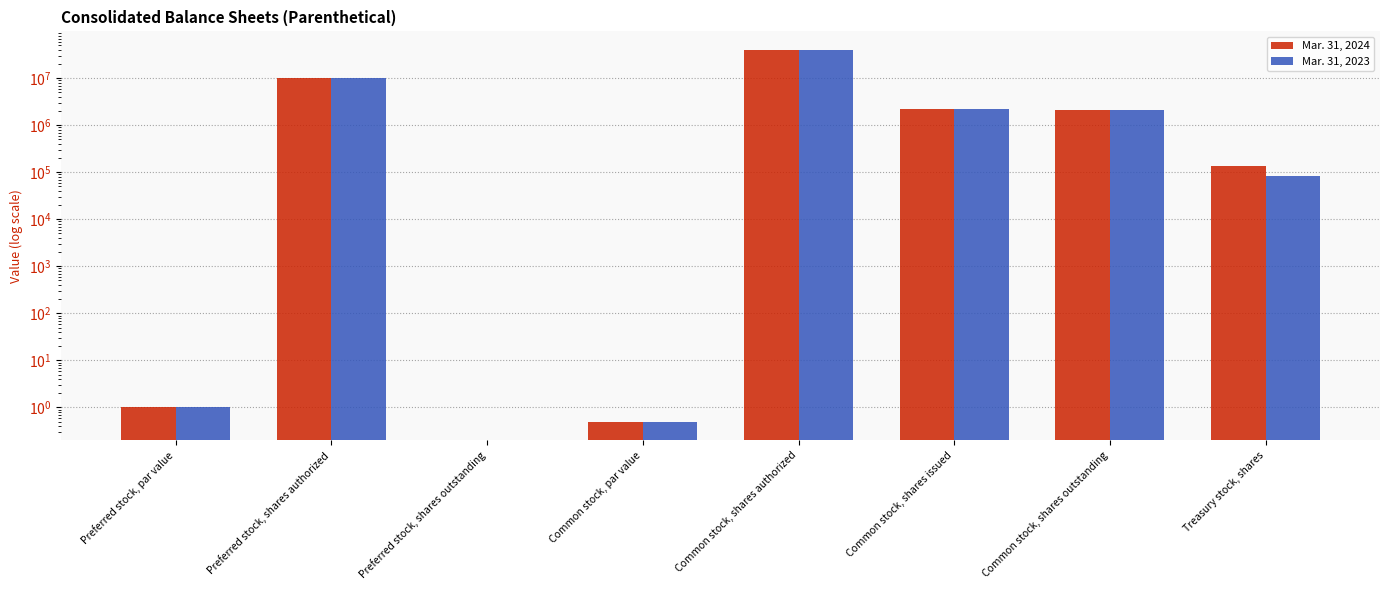

Which series has the largest range (max minus min)?

Mar. 31, 2024